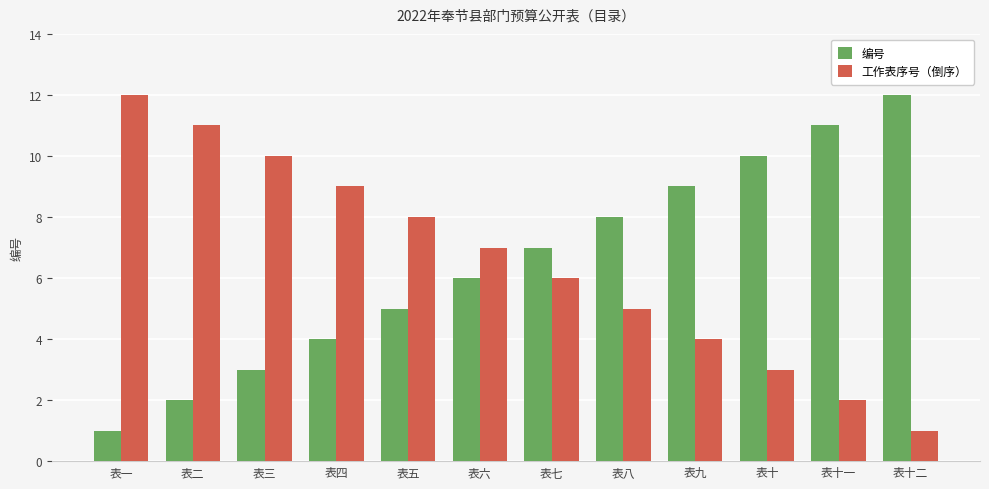

At which label does 编号 reach its peak?

表十二